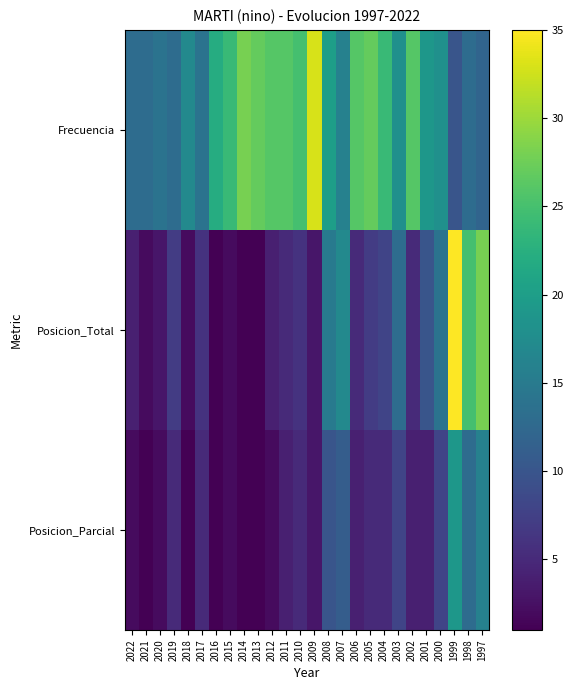

Reading left to right, extract all data points from this chart.

Frecuencia: 2022=13	2021=13	2020=14	2019=13	2018=17	2017=14	2016=22	2015=24	2014=28	2013=27	2012=26	2011=26	2010=25	2009=33	2008=20	2007=16	2006=26	2005=27	2004=24	2003=18	2002=26	2001=19	2000=18	1999=10	1998=13	1997=12
Posicion_Total: 2022=4	2021=2	2020=3	2019=7	2018=2	2017=6	2016=1	2015=2	2014=1	2013=1	2012=4	2011=5	2010=6	2009=3	2008=15	2007=17	2006=5	2005=7	2004=8	2003=13	2002=5	2001=10	2000=14	1999=35	1998=25	1997=28
Posicion_Parcial: 2022=2	2021=1	2020=2	2019=5	2018=1	2017=5	2016=1	2015=2	2014=1	2013=1	2012=2	2011=4	2010=5	2009=3	2008=10	2007=11	2006=4	2005=5	2004=5	2003=8	2002=4	2001=4	2000=8	1999=19	1998=13	1997=16